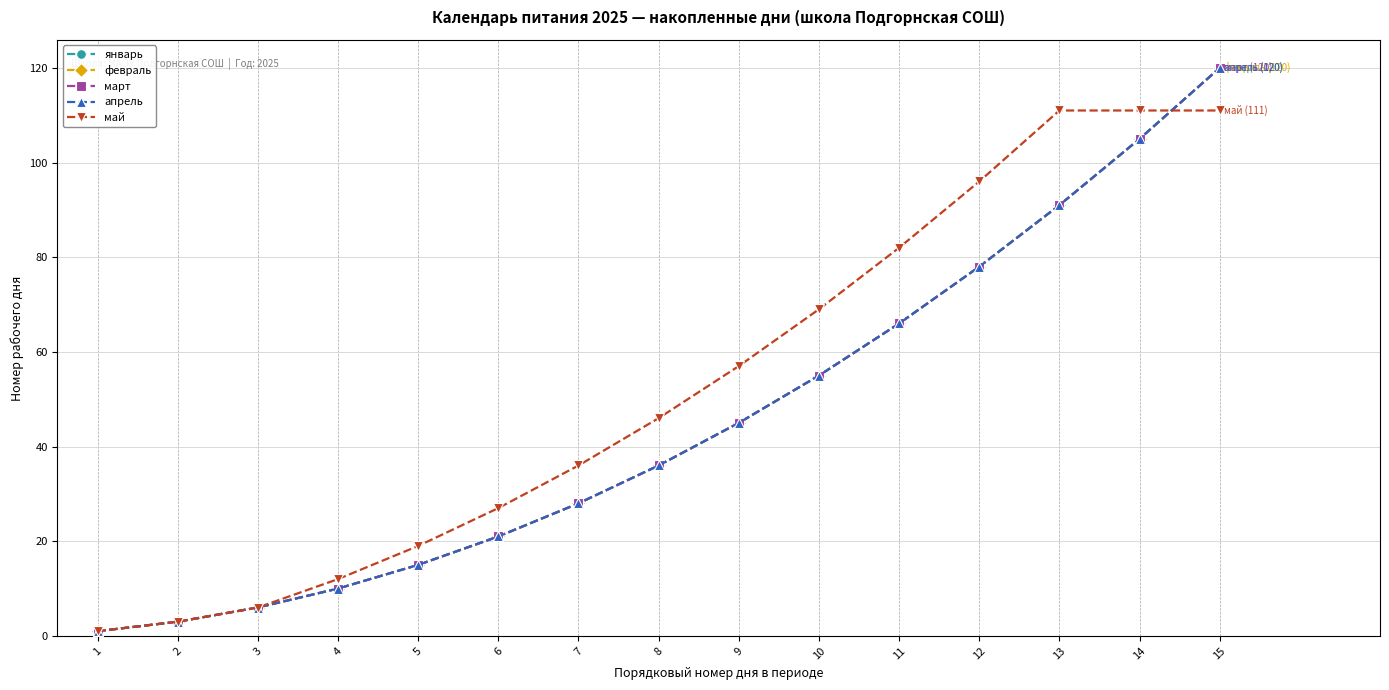

What is the sum of all март values?

680